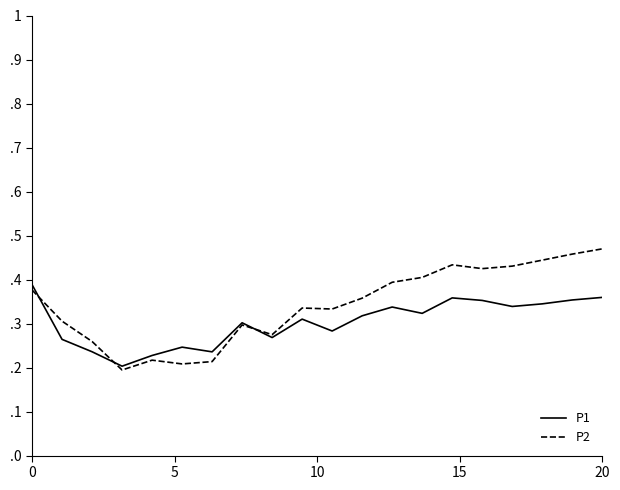

What are all the series names shown in the legend?

P1, P2